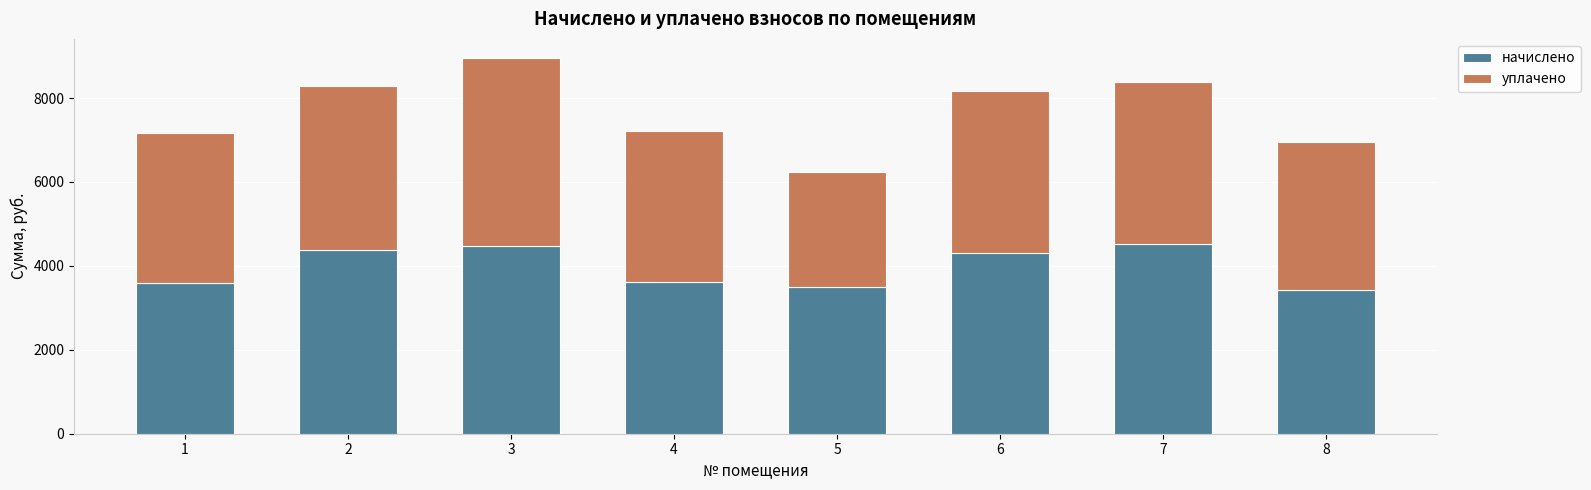

What is the total value across all series at 3?

8962.6